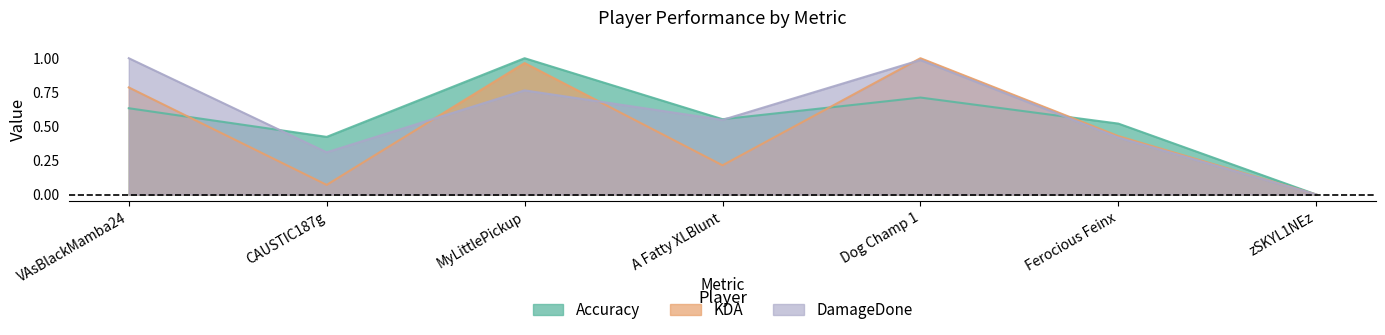

What is the total value across all series at CAUSTIC187g?

0.8